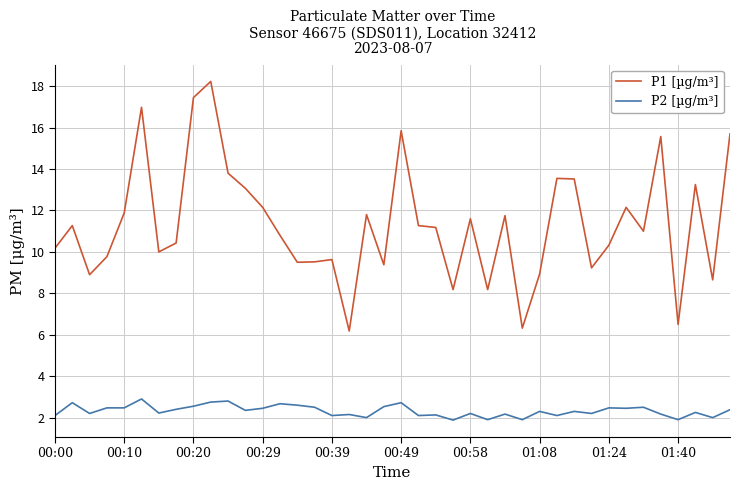

True or false: P1 [µg/m³] and P2 [µg/m³] cross at least once.

False